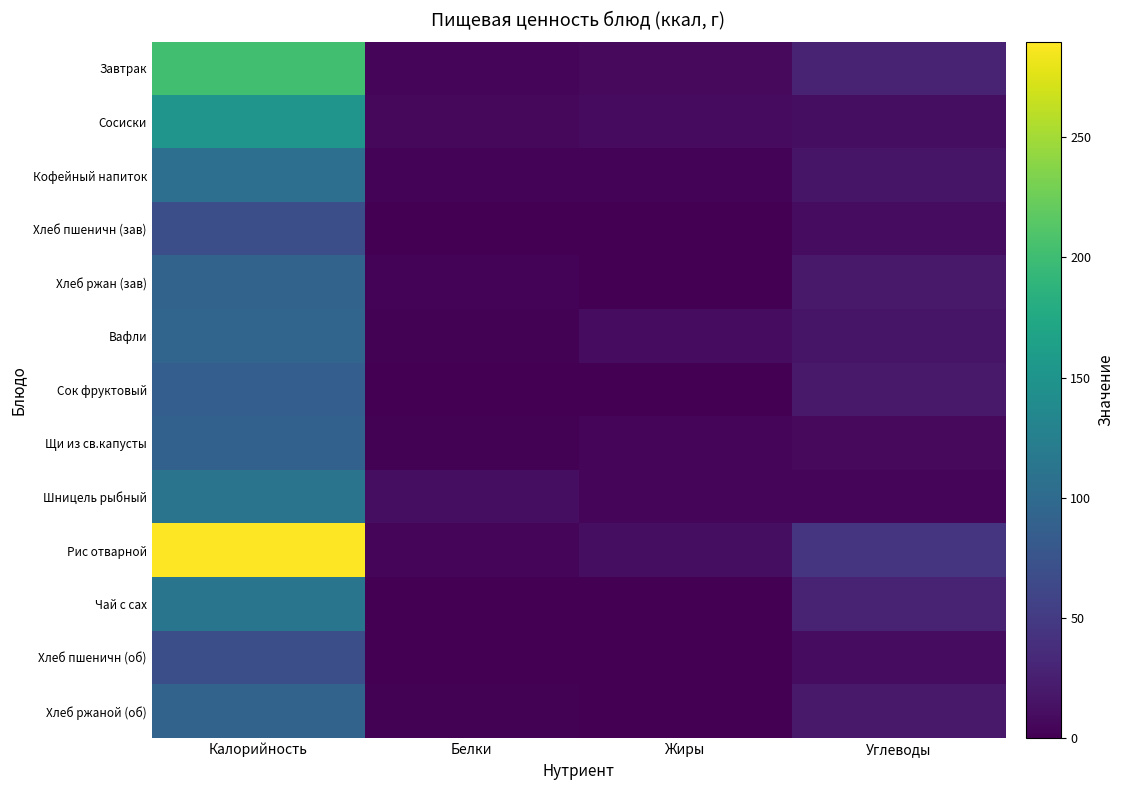

What is the spread (max minus min) of values at Жиры?

10.7